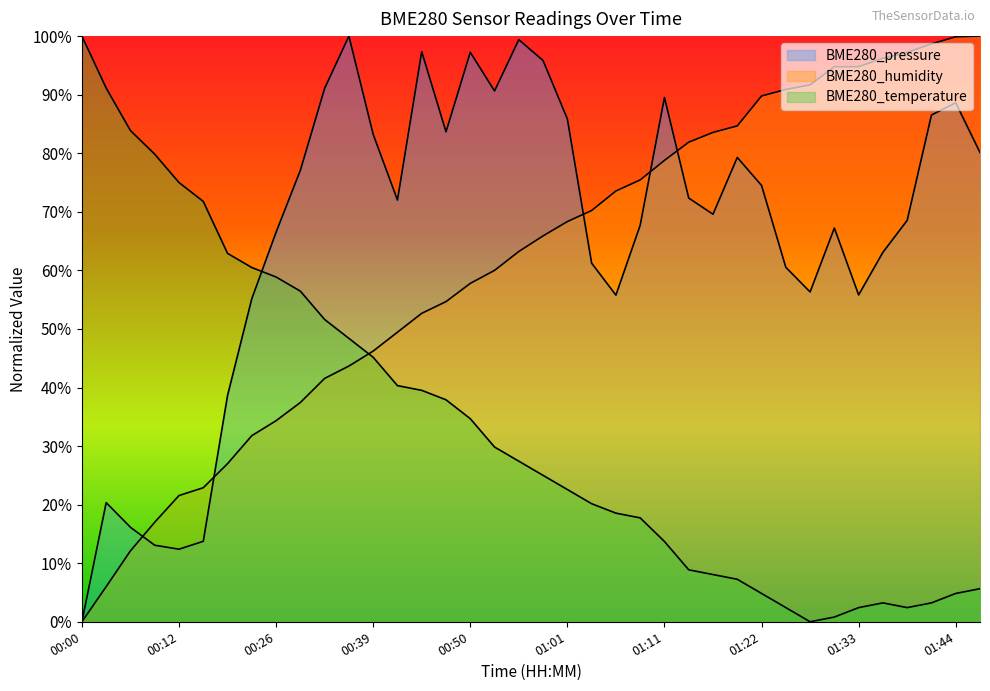

The BME280_humidity series shows 1.6 at 01:28. True or false?

False